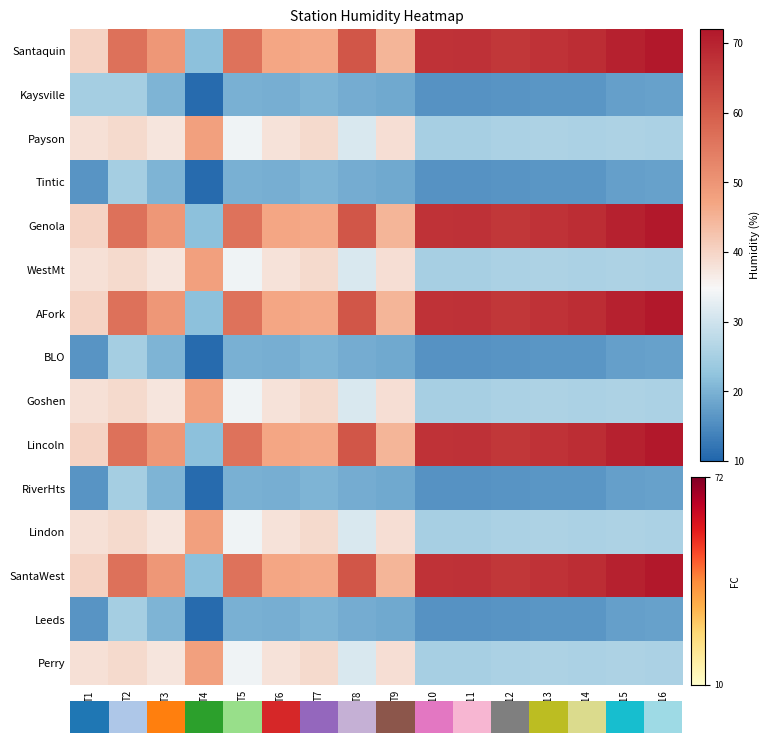

Which series has the largest range (max minus min)?

Santaquin